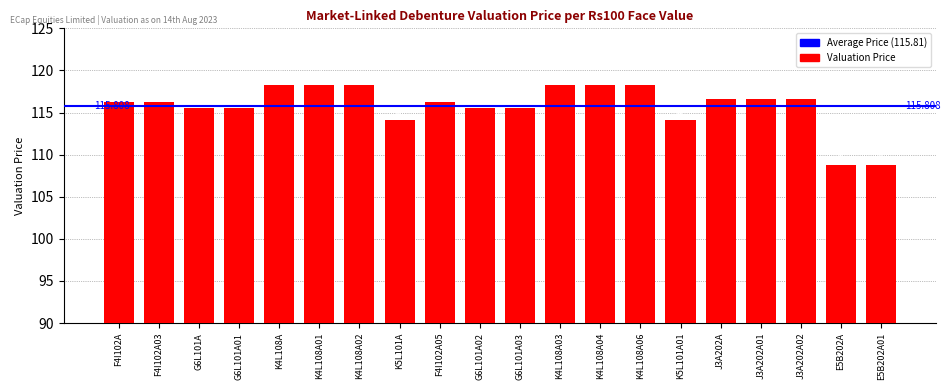

Reading left to right, list all the values displayed in this chart.

F4I102A=116.2	F4I102A03=116.2	G6L101A=115.6	G6L101A01=115.6	K4L108A=118.3	K4L108A01=118.3	K4L108A02=118.3	K5L101A=114.1	F4I102A05=116.2	G6L101A02=115.6	G6L101A03=115.6	K4L108A03=118.3	K4L108A04=118.3	K4L108A06=118.3	K5L101A01=114.1	J3A202A=116.6	J3A202A01=116.6	J3A202A02=116.6	E5B202A=108.7	E5B202A01=108.7